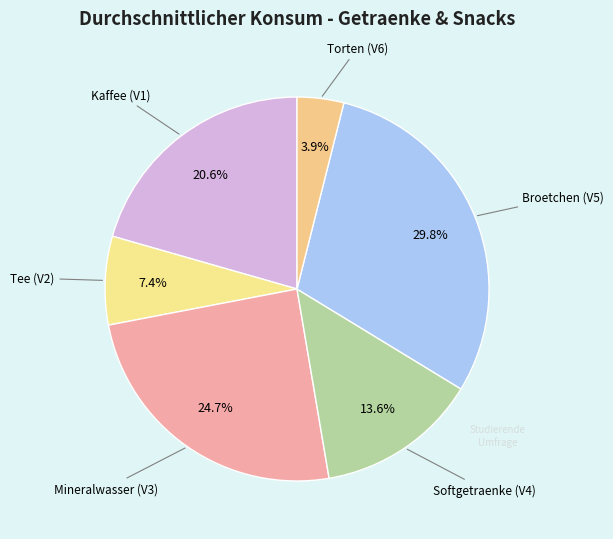

Between Torten (V6) and Mineralwasser (V3), which is larger?

Mineralwasser (V3)